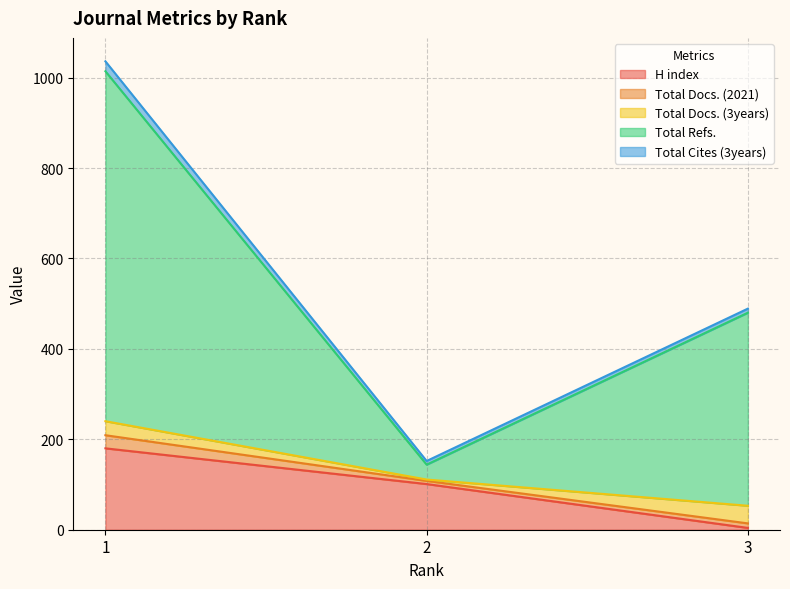

At how many categories does at least one series exceed 558?

1